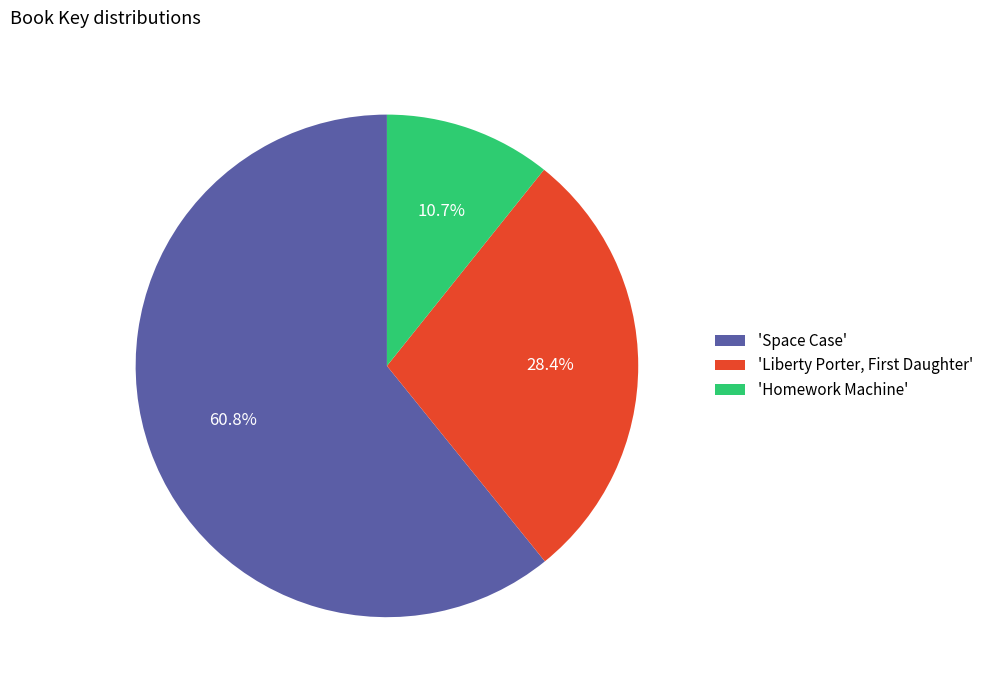

How many segments does this pie chart have?

3